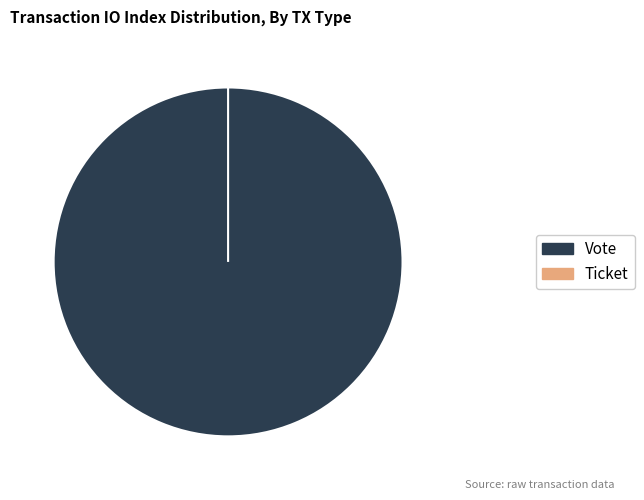

What is the largest slice in the pie chart?

Vote